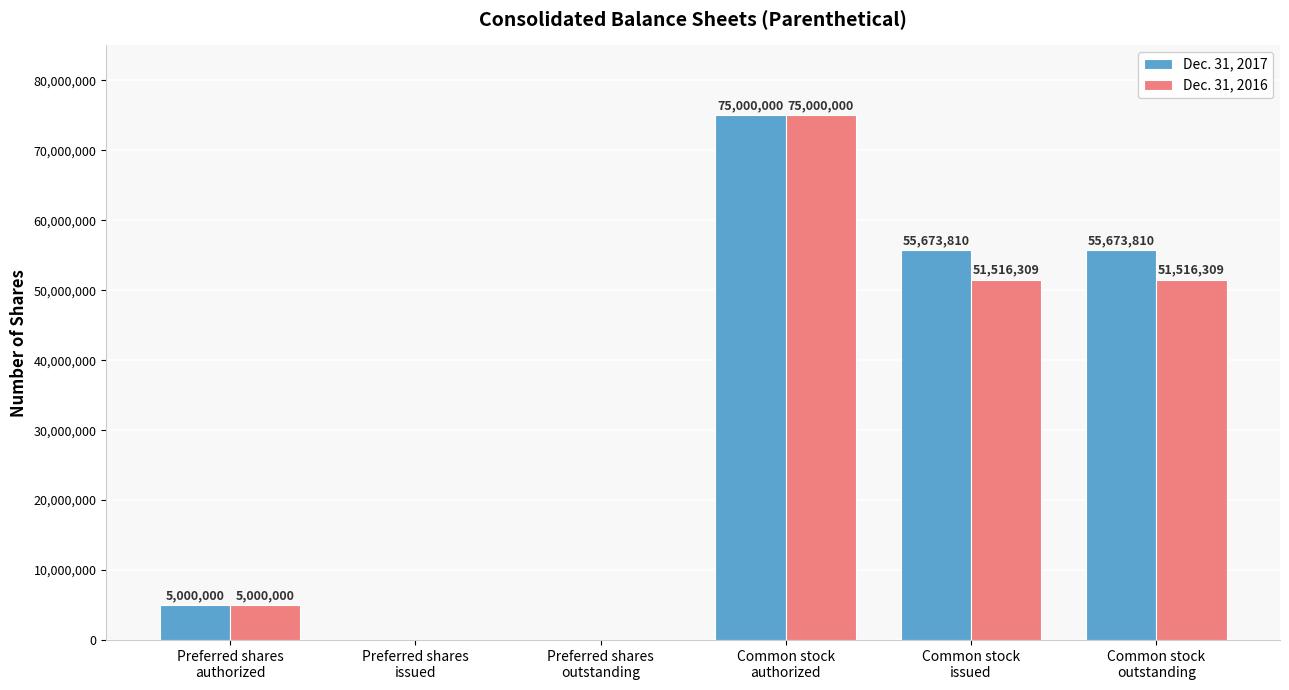

Is it true that Dec. 31, 2017 equals 40930469 at Common stock
authorized?

False